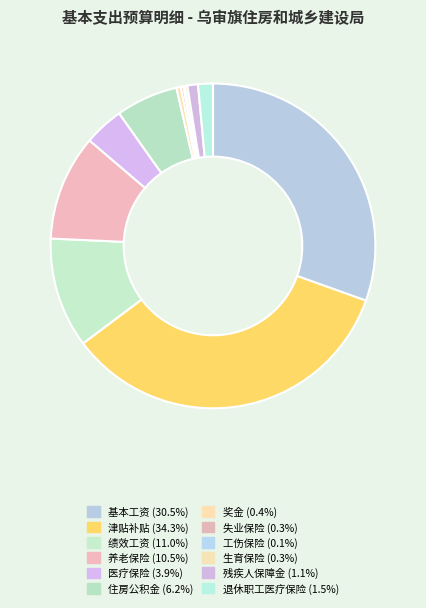

How many segments does this pie chart have?

12